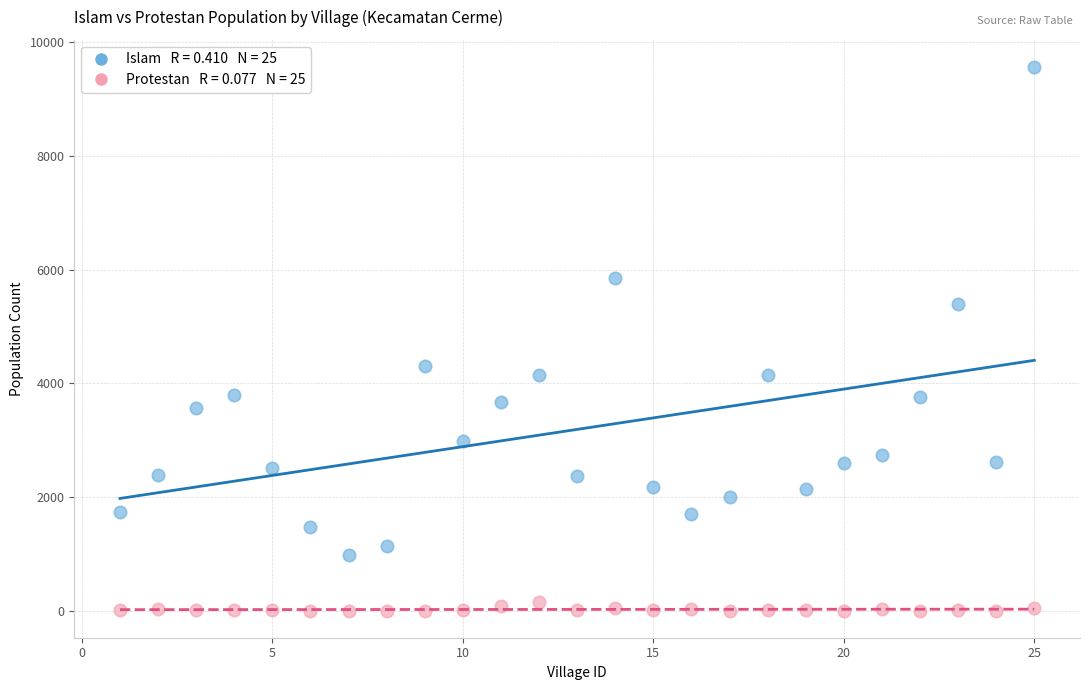

Across all data points, what is the range of Y values (max minus min)?

9563